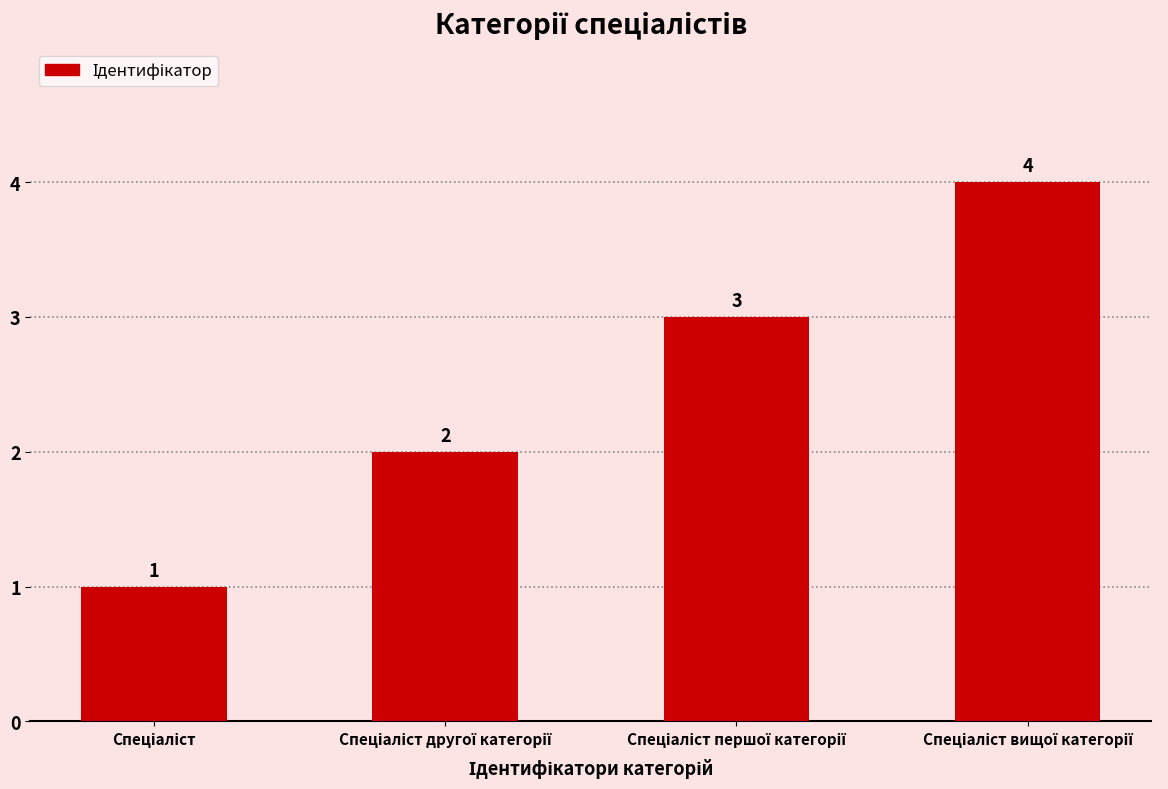

Count the number of data series in this chart.

1